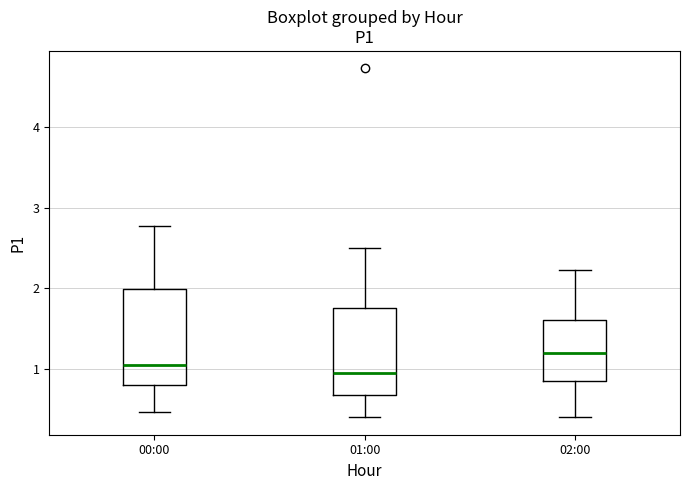

Reading left to right, transcribe this box plot: for each box, give where its median line is, the range the box spans, and where its two whiskers end, as read against the y-axis. The values are not printed on the chart, so give them approximately, as read against the axis.

00:00: median 1.1, box 0.8 to 2.0, whiskers 0.5 to 2.8
01:00: median 1.0, box 0.7 to 1.8, whiskers 0.4 to 2.5
02:00: median 1.2, box 0.9 to 1.6, whiskers 0.4 to 2.2